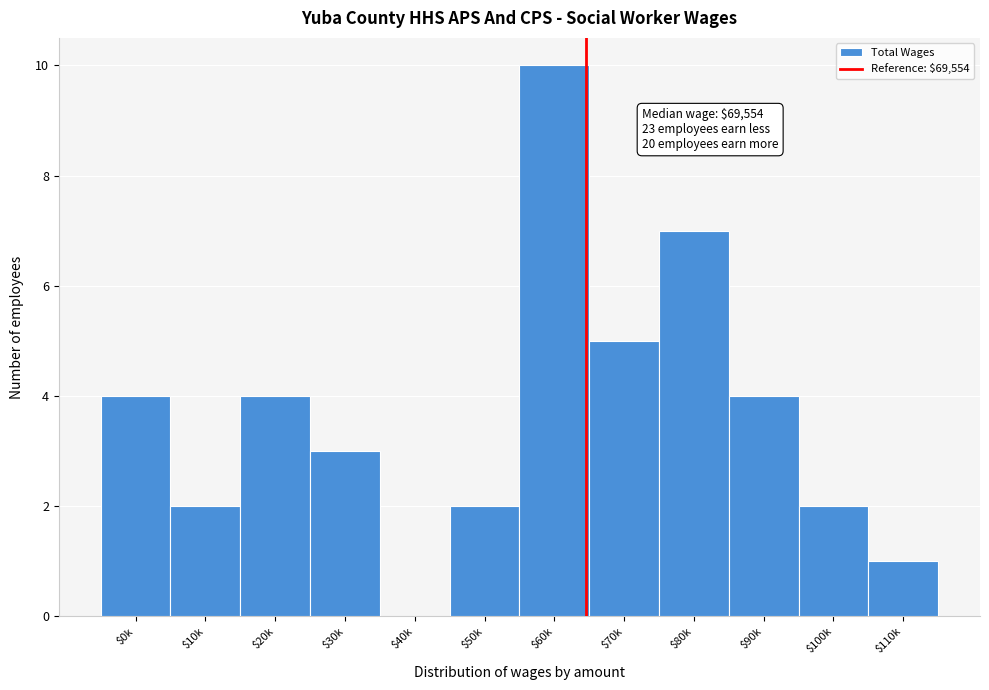

Is it true that the value at $80k is 10?

False